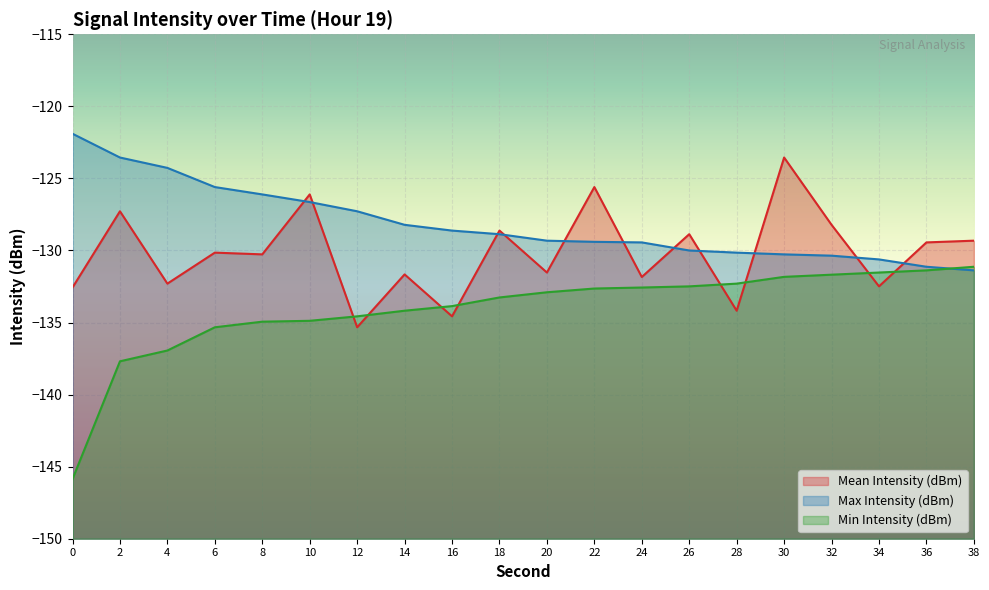

What is the difference between the second highest and minimum values in the Max Intensity (dBm) series?

7.8